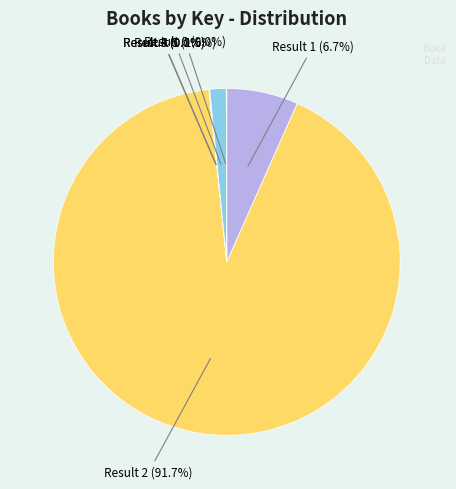

Does any single category account for the majority?

Yes